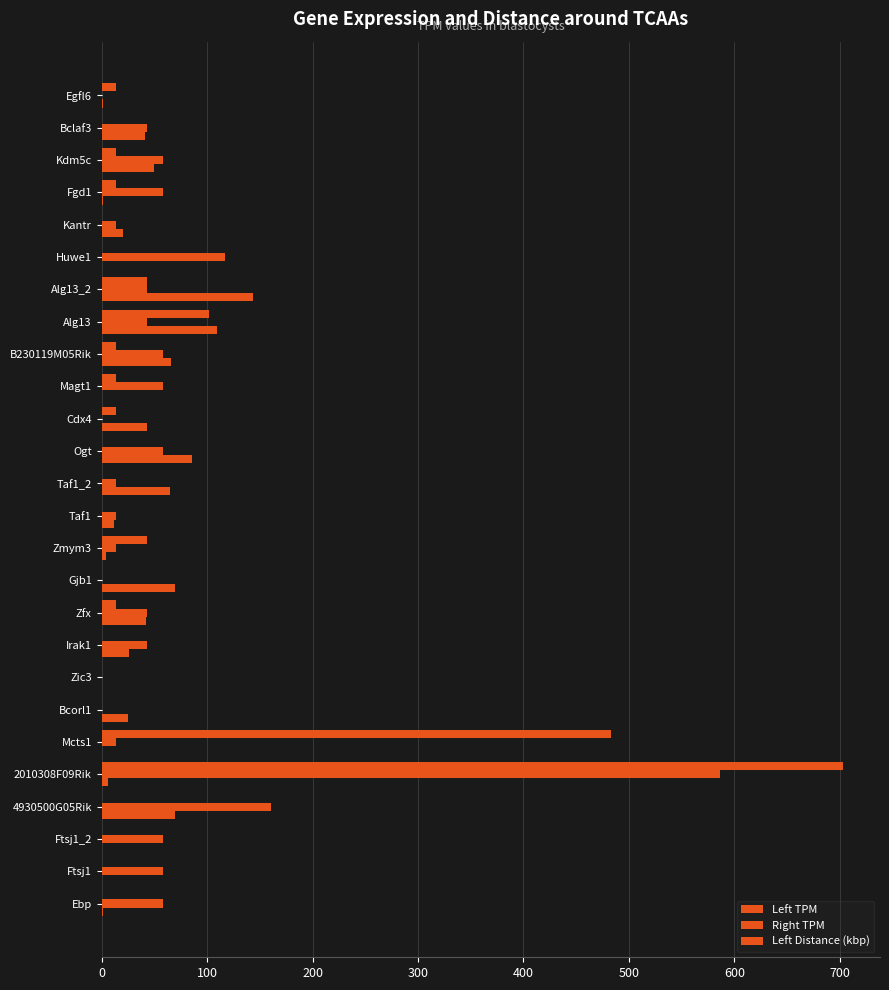

Reading left to right, transcribe all the data shown in this chart.

Left TPM: 0	0	0	0	703	483	0	0	0	14	0	43	0	0	0	14	14	14	102	43	0	0	14	14	0	14
Right TPM: 58	58	58	161	586	14	0	0	43	43	0	14	14	14	58	0	58	58	43	43	117	14	58	58	43	0
Left Distance (kbp): 1	0	0	70	6	0	25	0	26	42	70	4	12	65	86	43	0	66	109	144	0	20	1	50	41	1